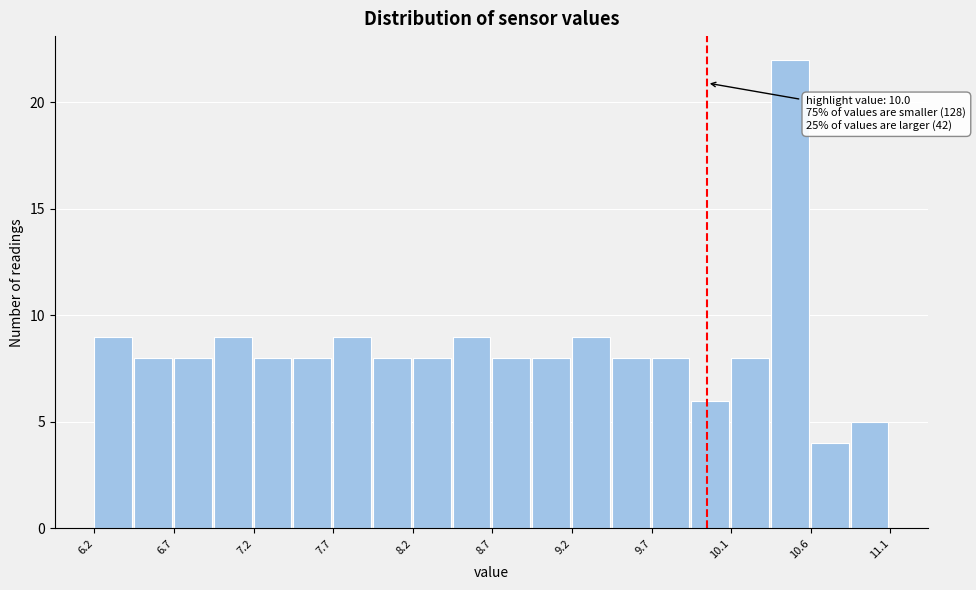

Which range on the x-axis has the tallest bar?

10.40 to 10.65